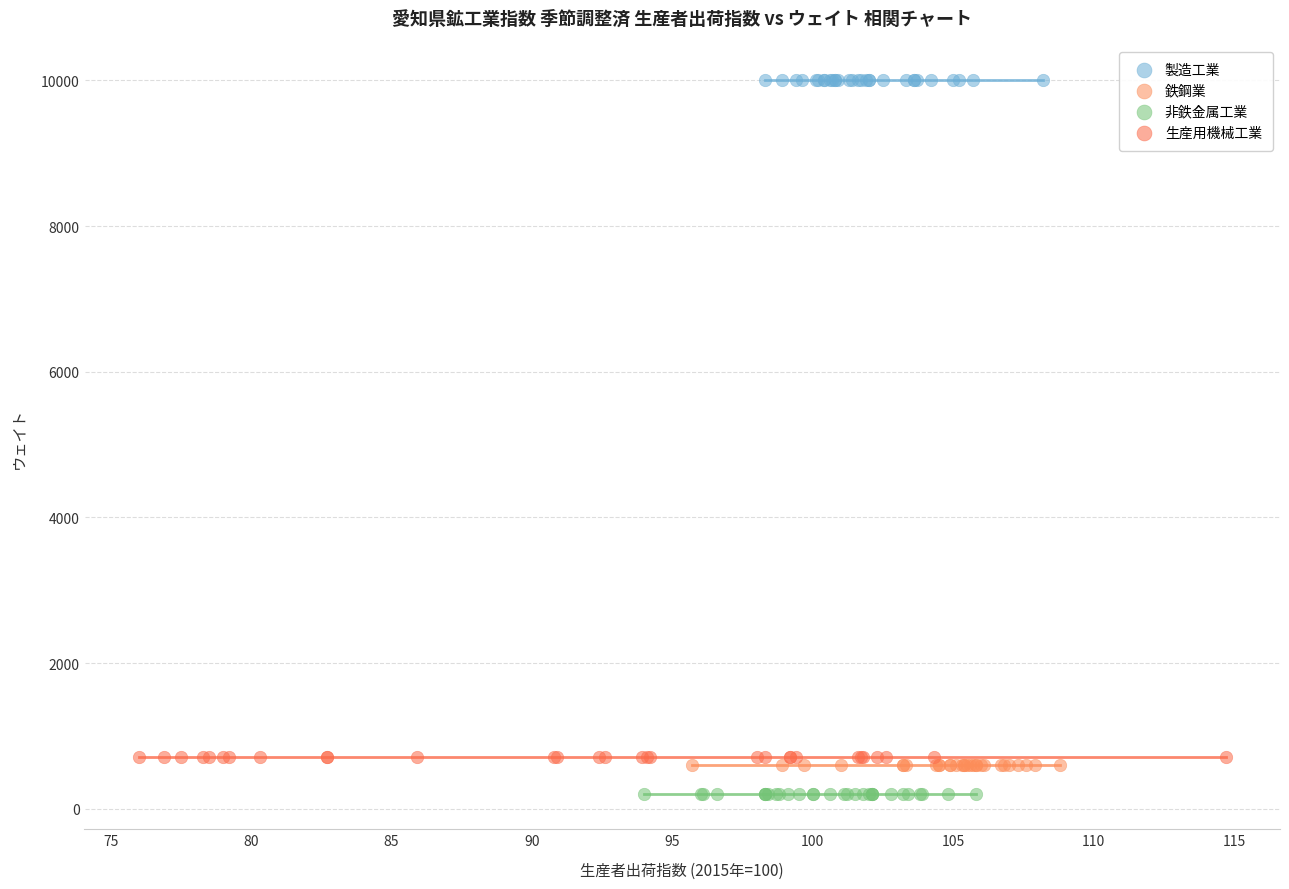

Which series reaches the minimum Y coordinate?

非鉄金属工業